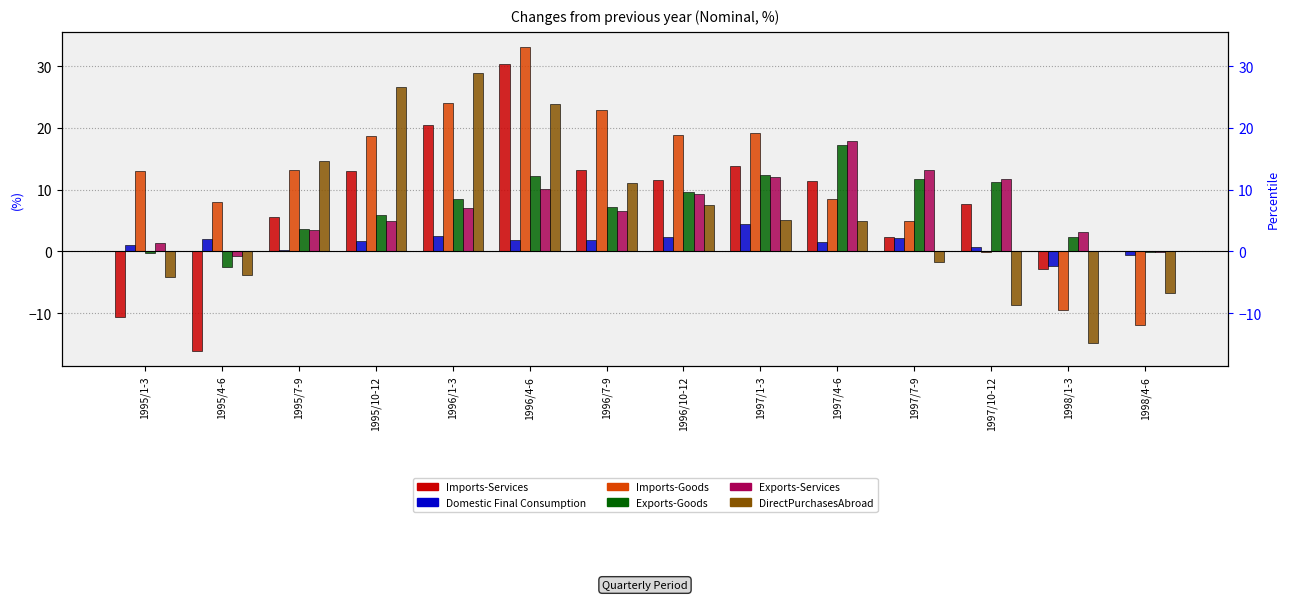

What position from the right is 1996/7-9?

8